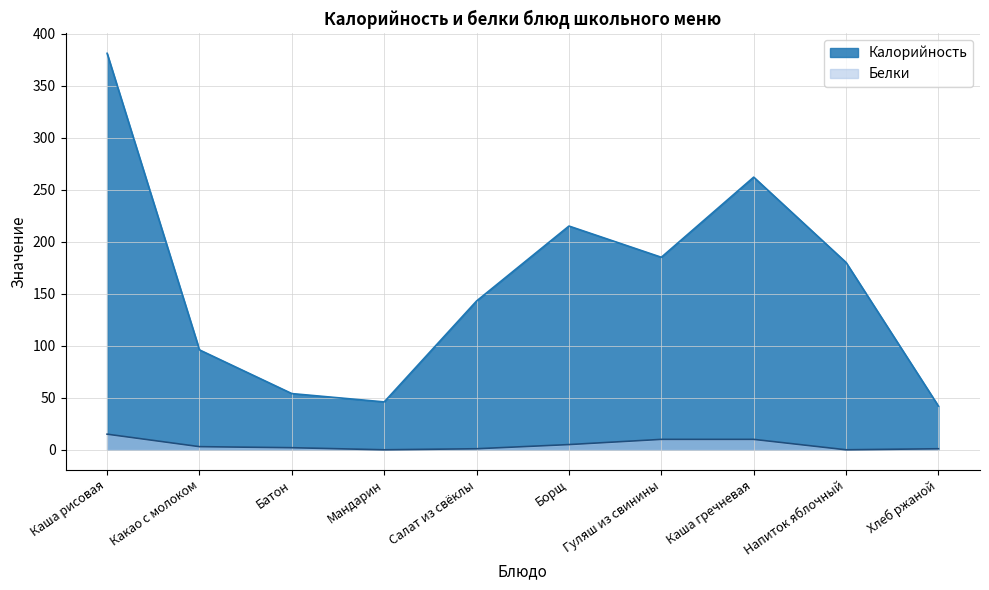

Which series has the largest total across all categories?

Калорийность